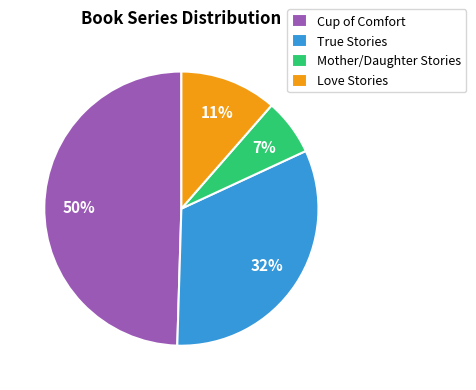

What percentage is the True Stories slice, to the nearest percent?

32%